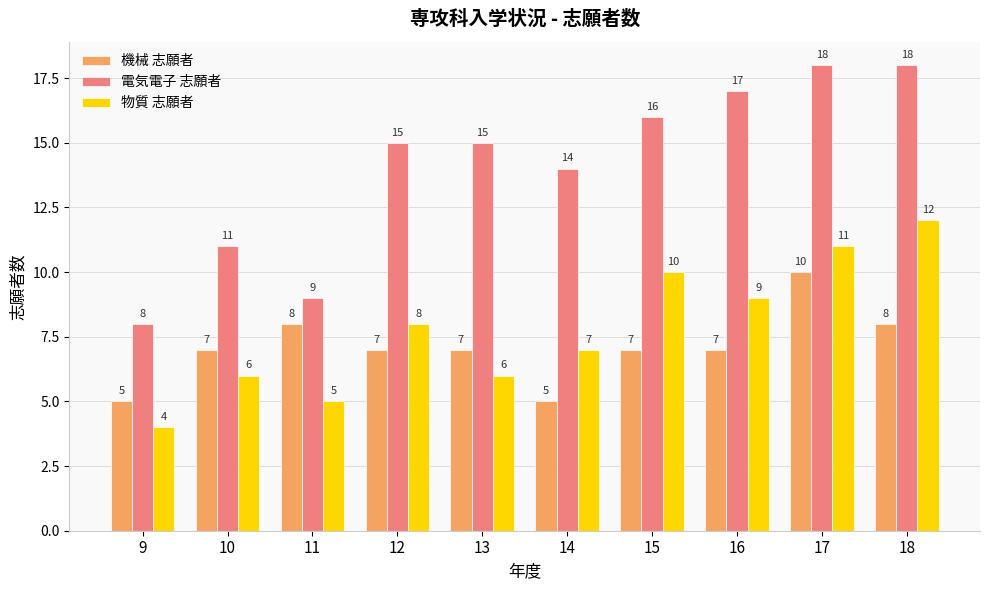

What is the difference between the second highest and second lowest values in the 機械 志願者 series?

3